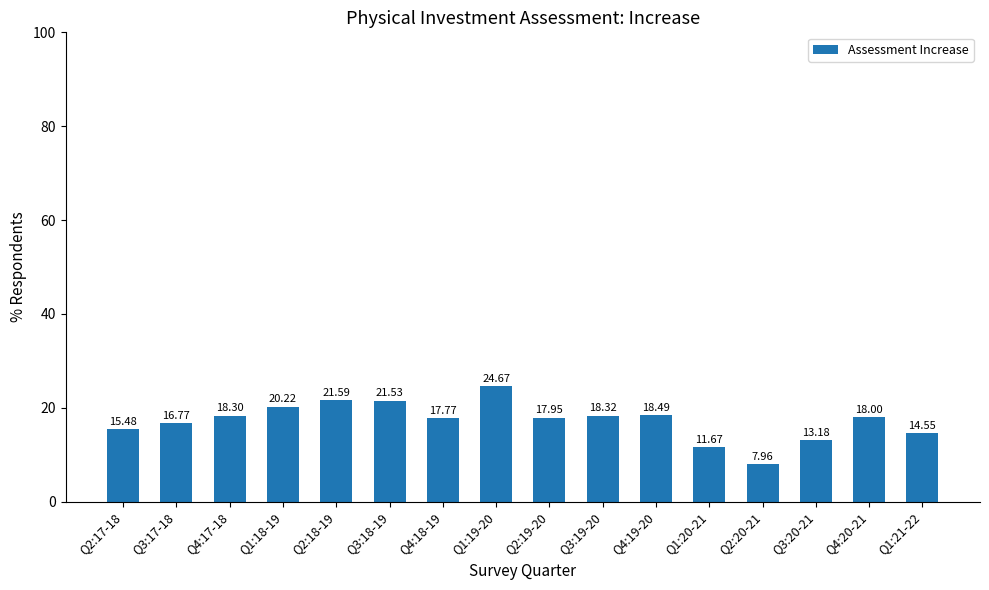

Does the chart contain stacked bars?

No